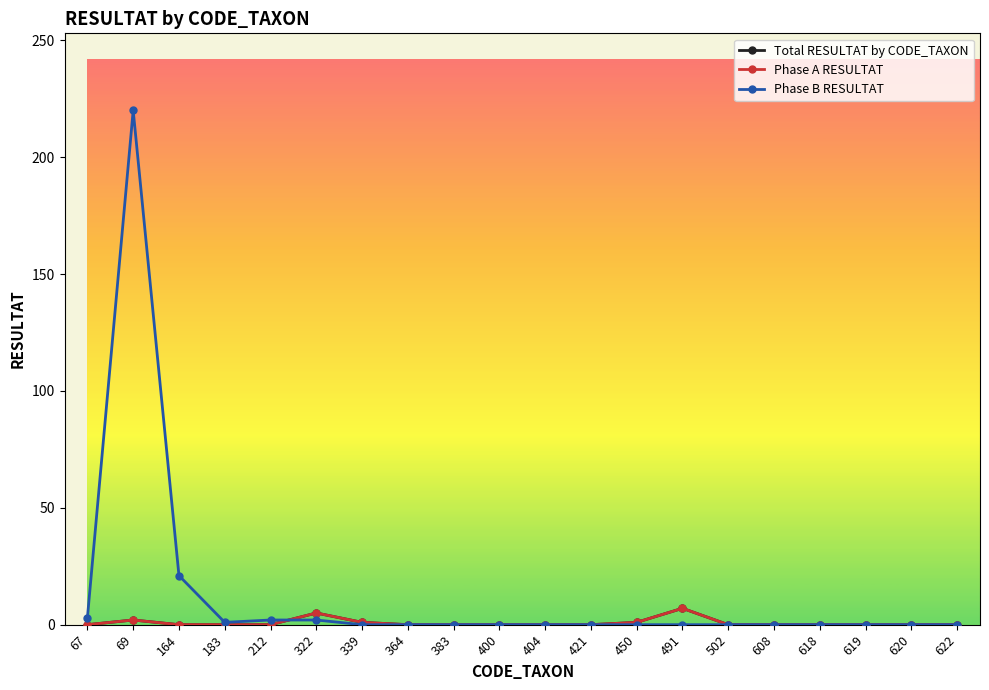

Which category has the highest value across all series?

69